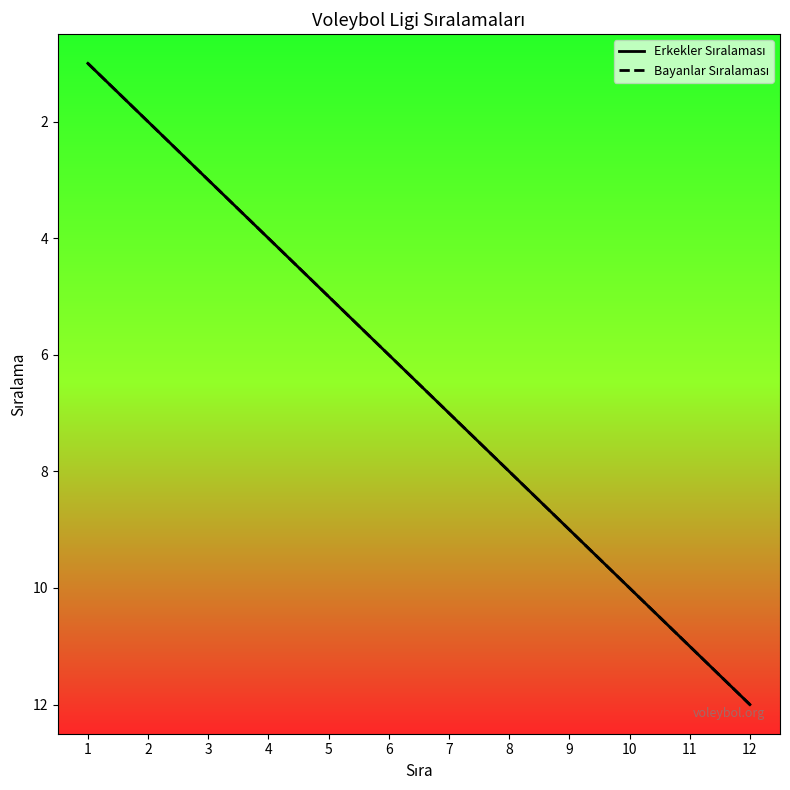

Between 2 and 5, which is larger?

5